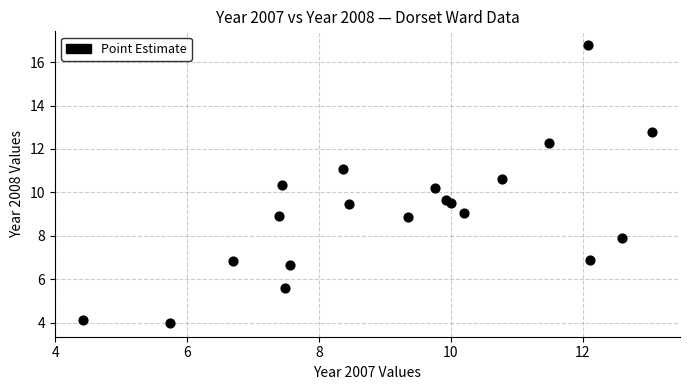

What Y value in the scatter plot is closest to 10?

10.2